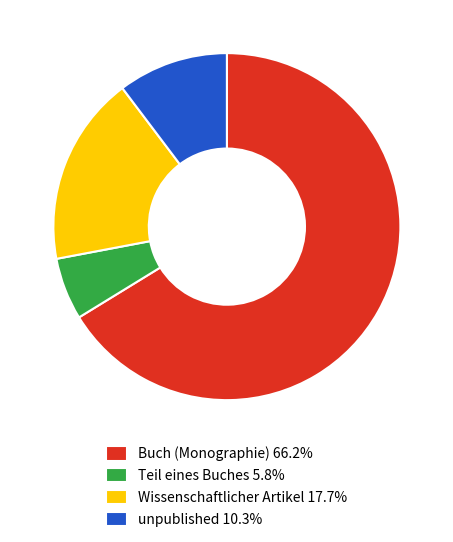

Approximately how many times larger is the value at Buch (Monographie) 66.2% compared to Teil eines Buches 5.8%?

11.4